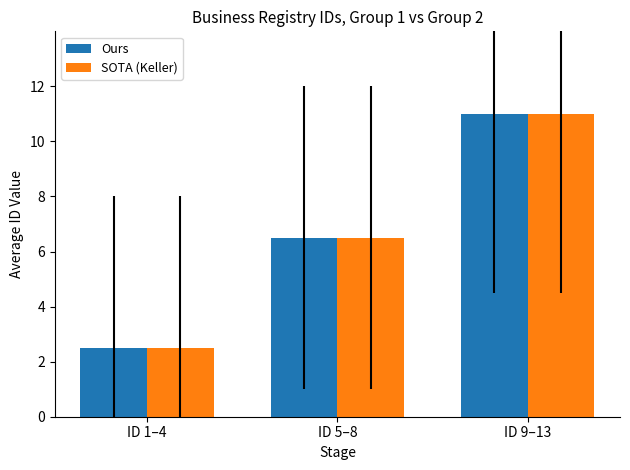

Reading left to right, transcribe all the data shown in this chart.

Ours: 2.5	6.5	11.0
SOTA (Keller): 2.5	6.5	11.0